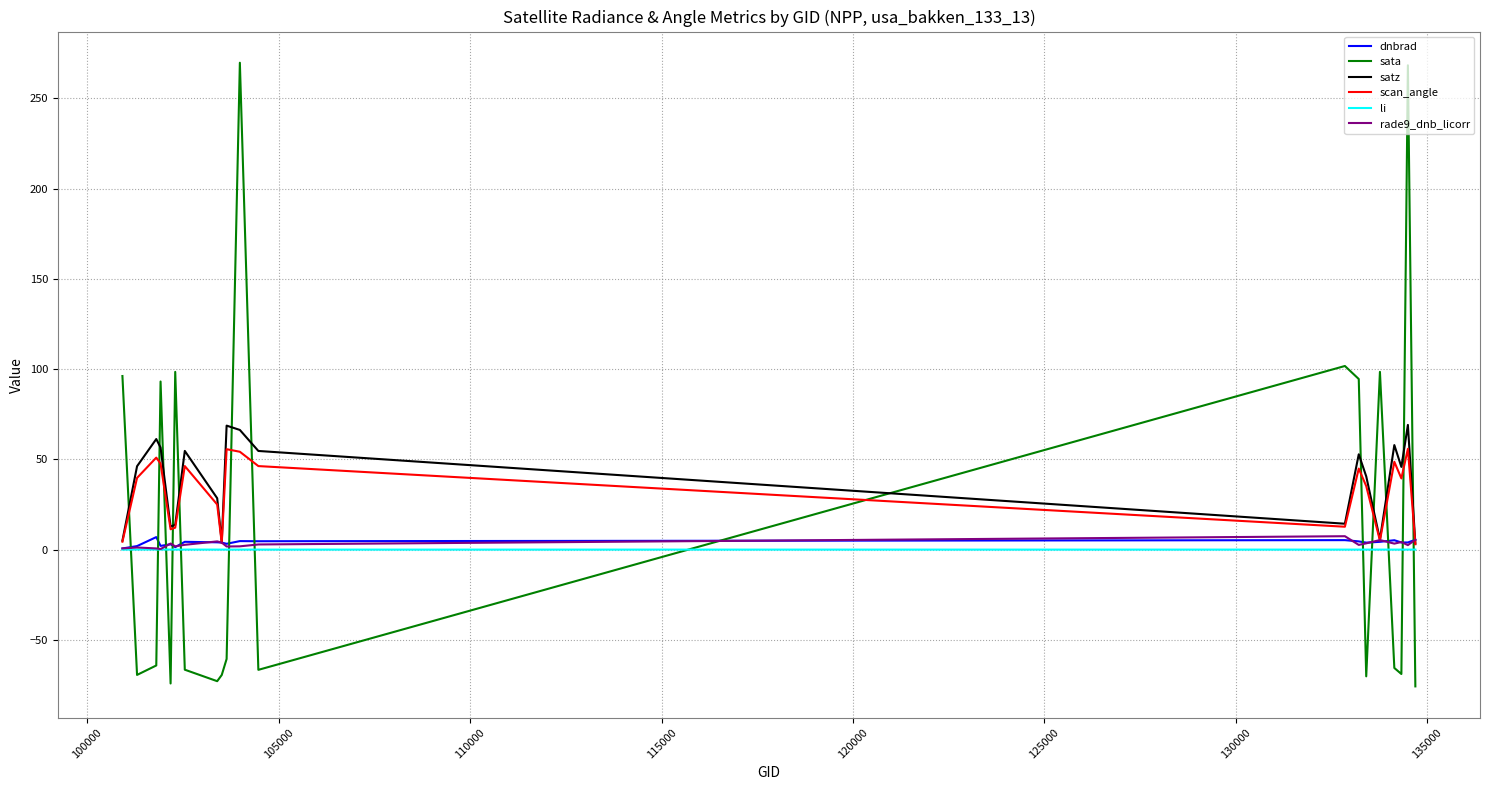

At how many categories does at least one series exceed 50?

13